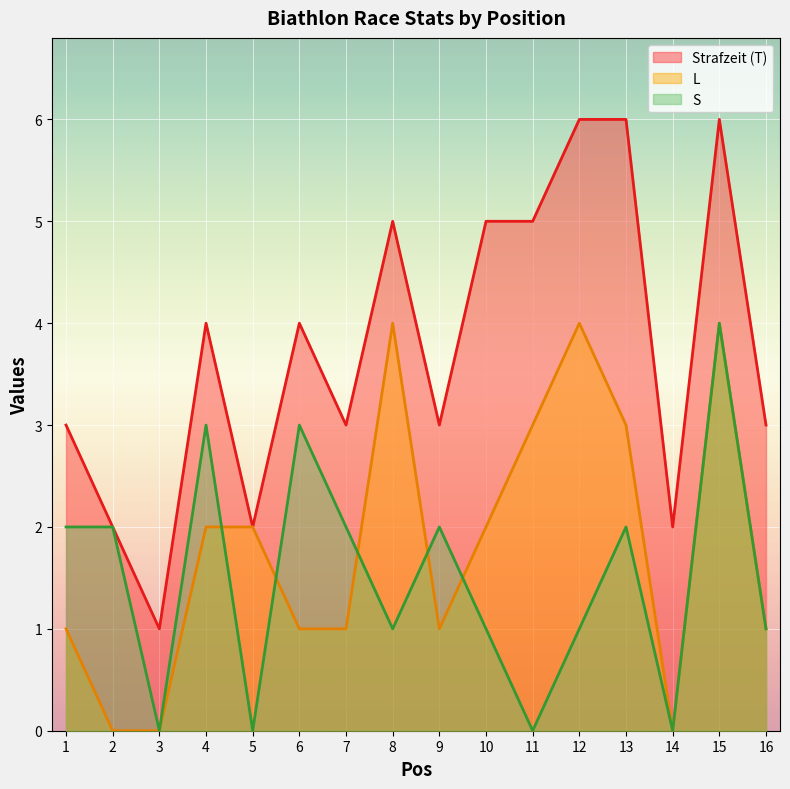

True or false: Strafzeit (T) has a value of 2 at 6.

False